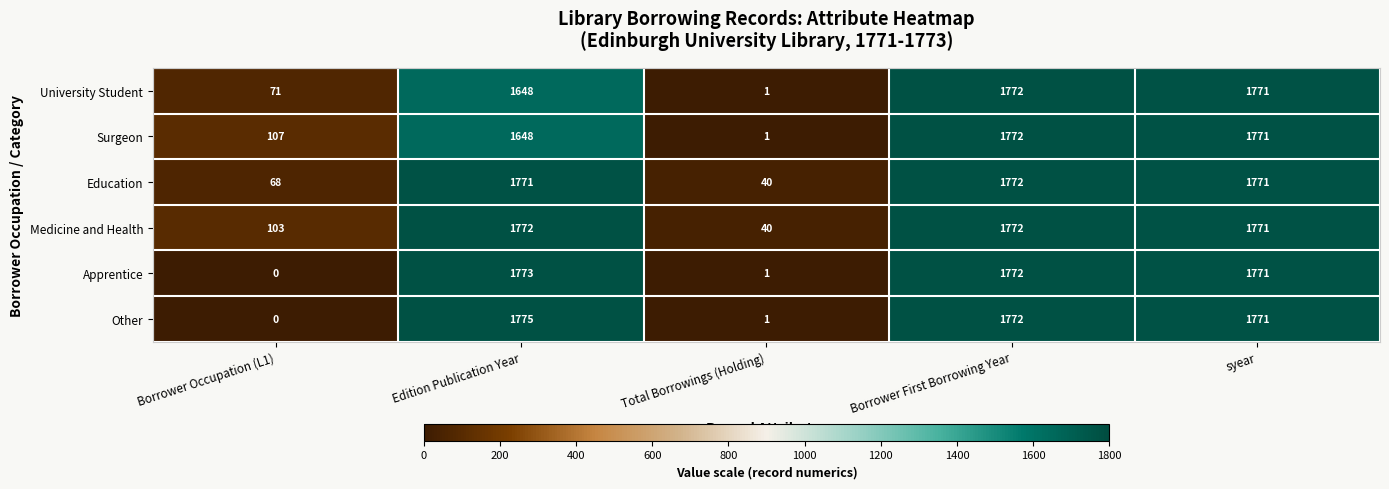

What is the total value across all series at Total Borrowings (Holding)?

84